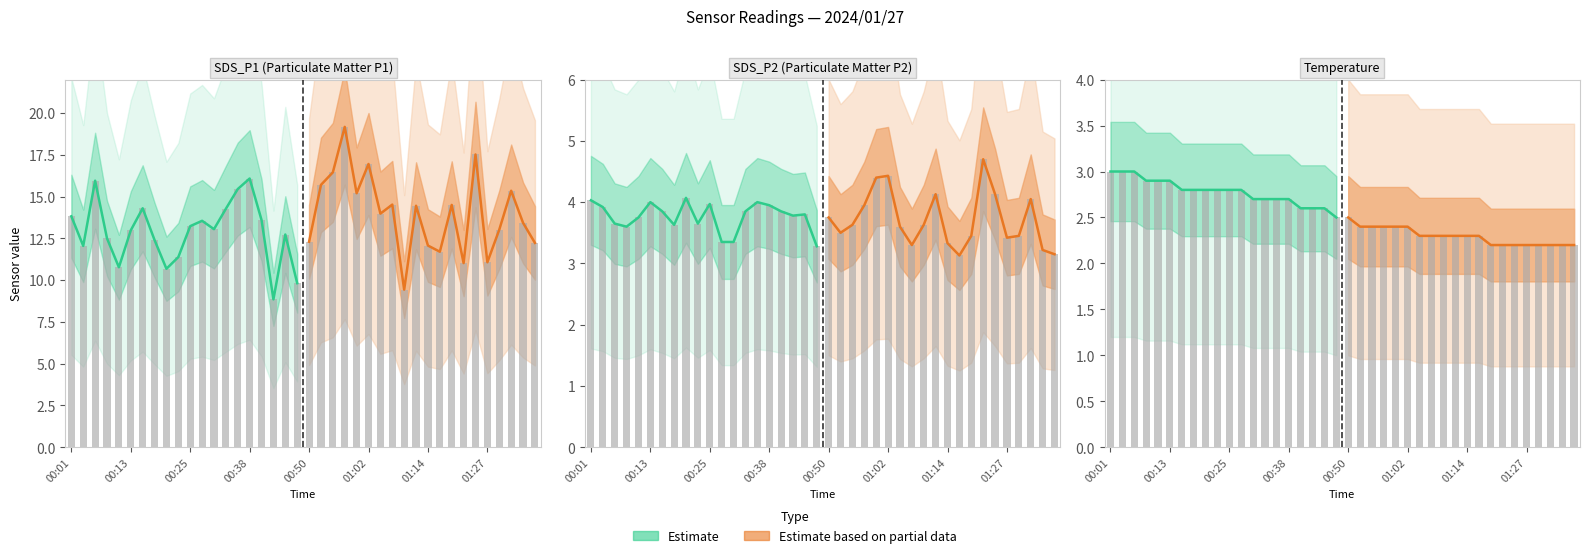

Which category has the lowest value across all series?

01:19